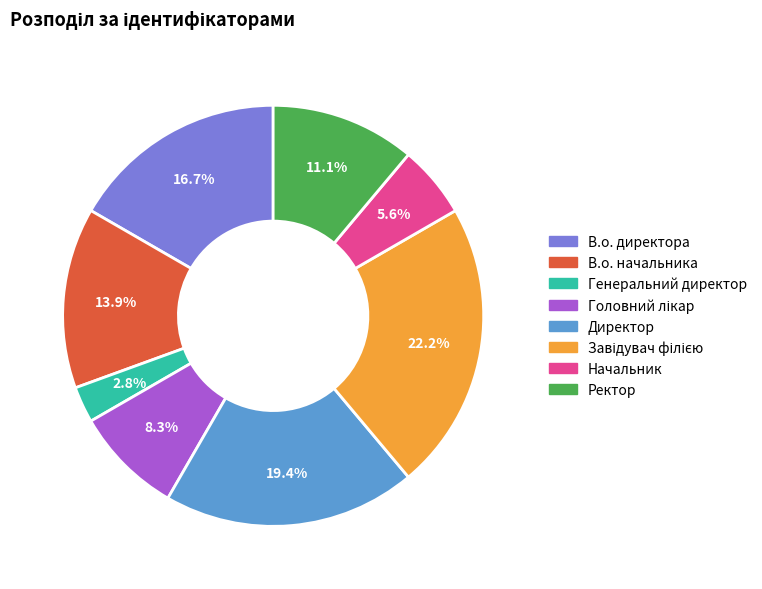

True or false: Директор accounts for 11% of the total.

False